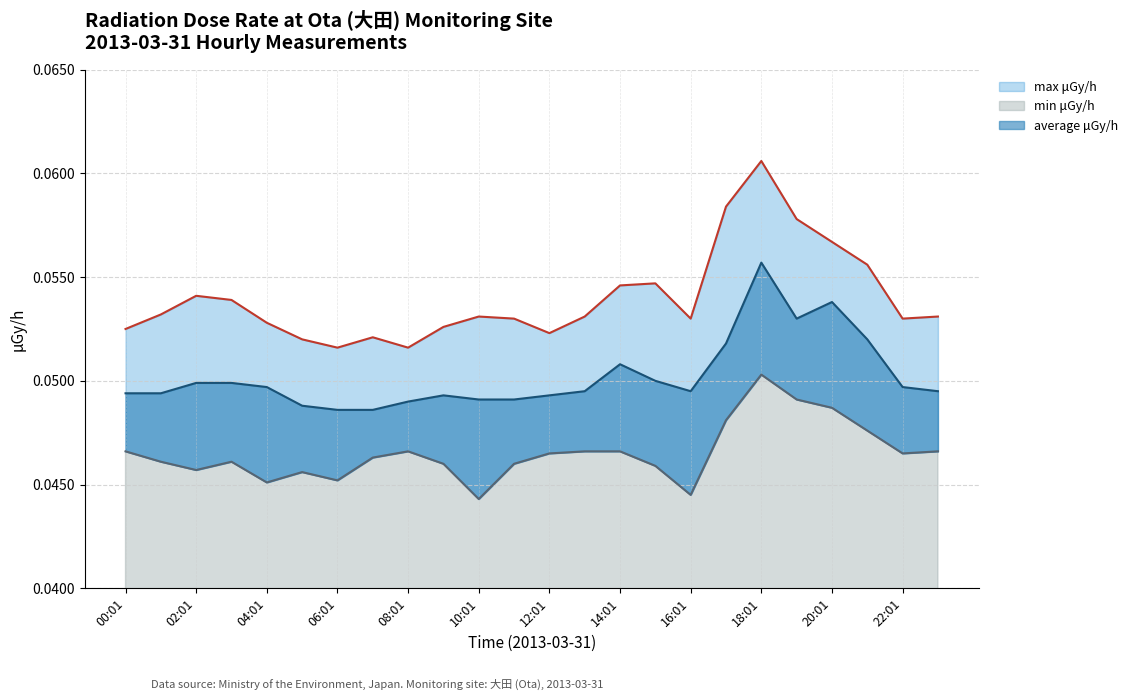

What position from the right is 23?

1